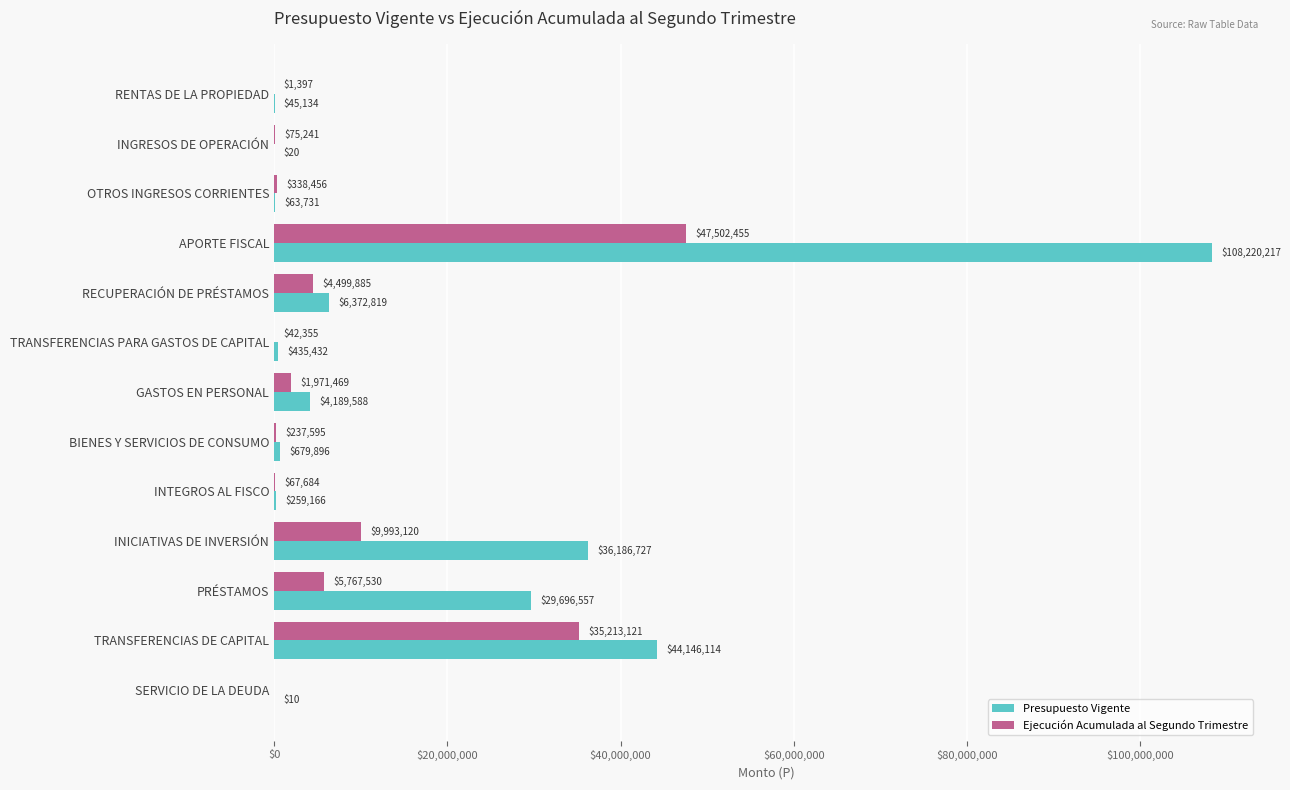

Between INGRESOS DE OPERACIÓN and TRANSFERENCIAS DE CAPITAL, which series saw the biggest shift?

Presupuesto Vigente